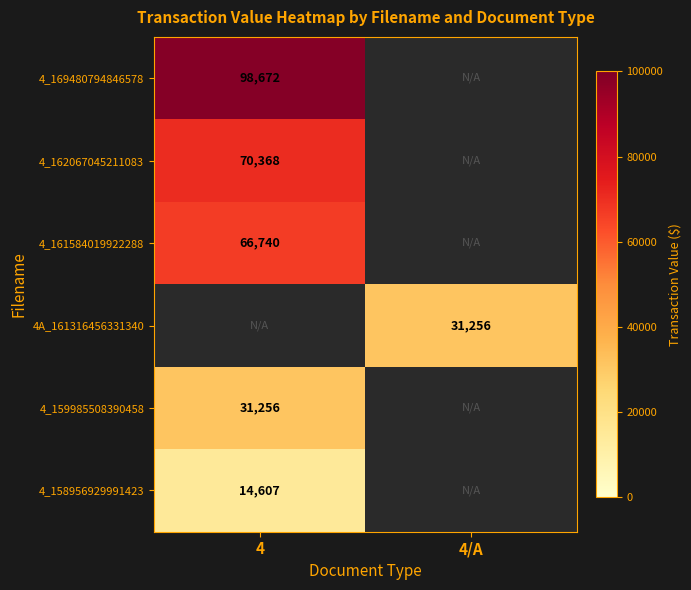

The value of 4_158956929991423 at 4 is 14607. True or false?

True